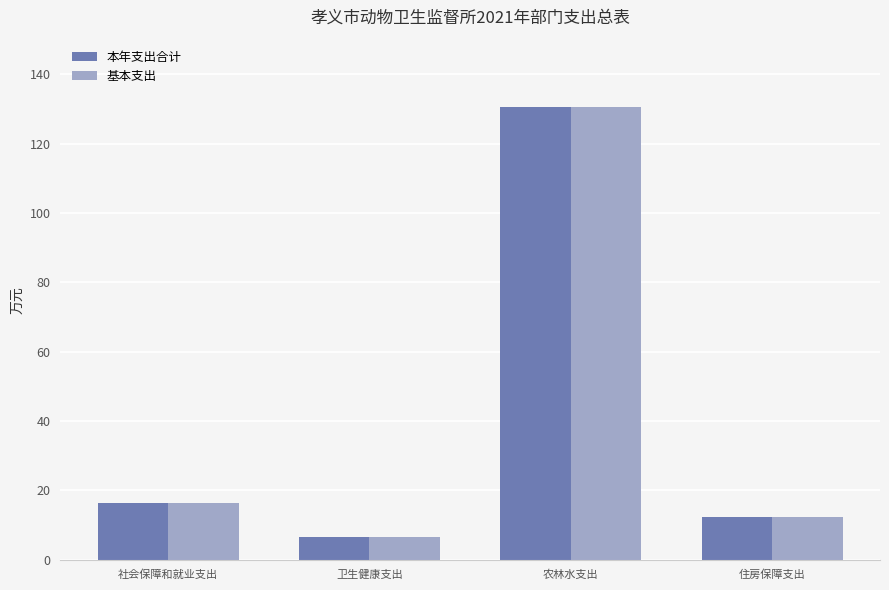

At which label does 基本支出 first exceed 16?

社会保障和就业支出